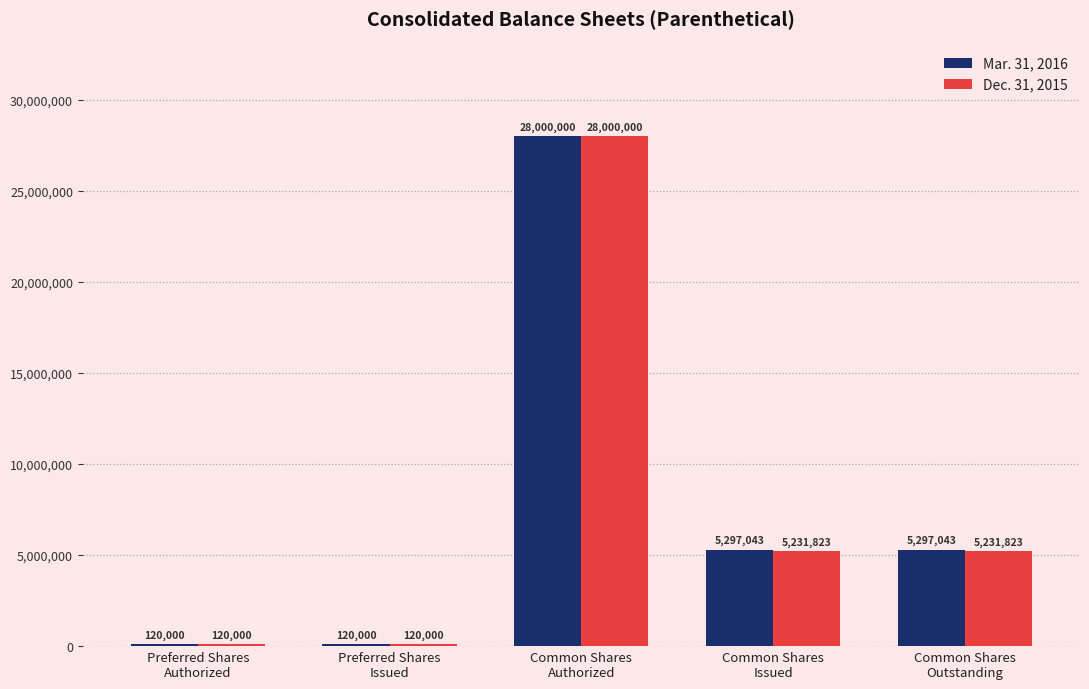

What value does the Mar. 31, 2016 series have at Preferred Shares
Issued?

120000